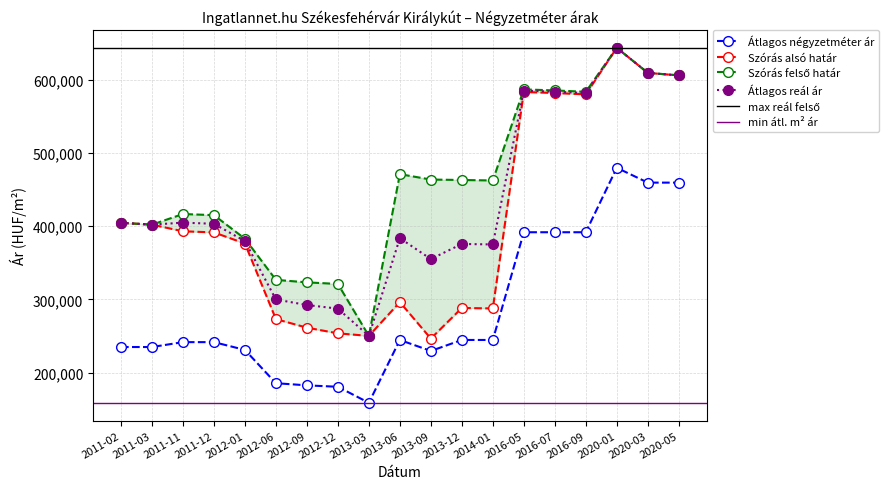

What is the difference between the Átlagos négyzetméter ár values at 2011-03 and 2020-01?

244729